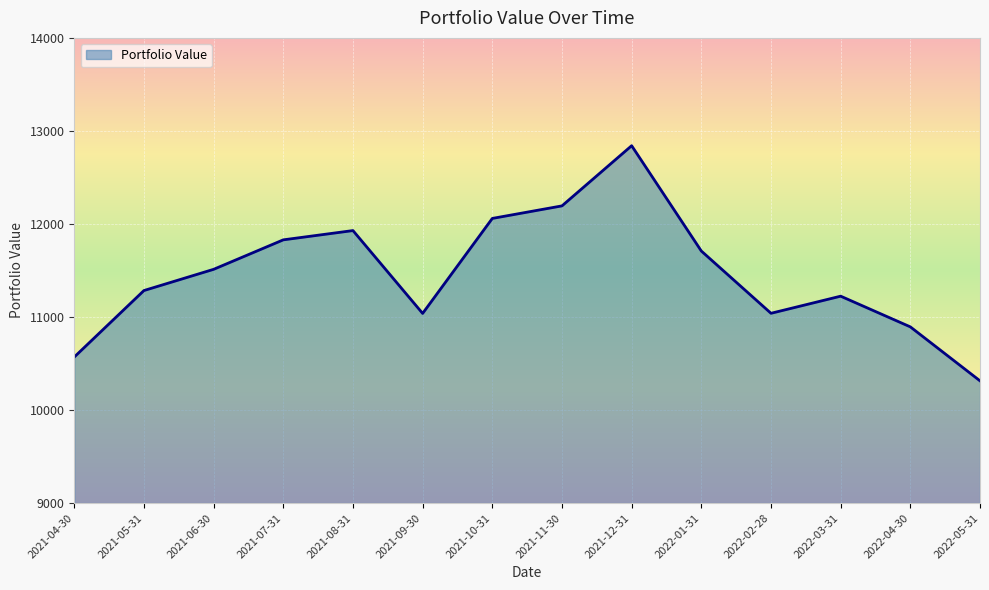

What is the sum of all values?

160440.1